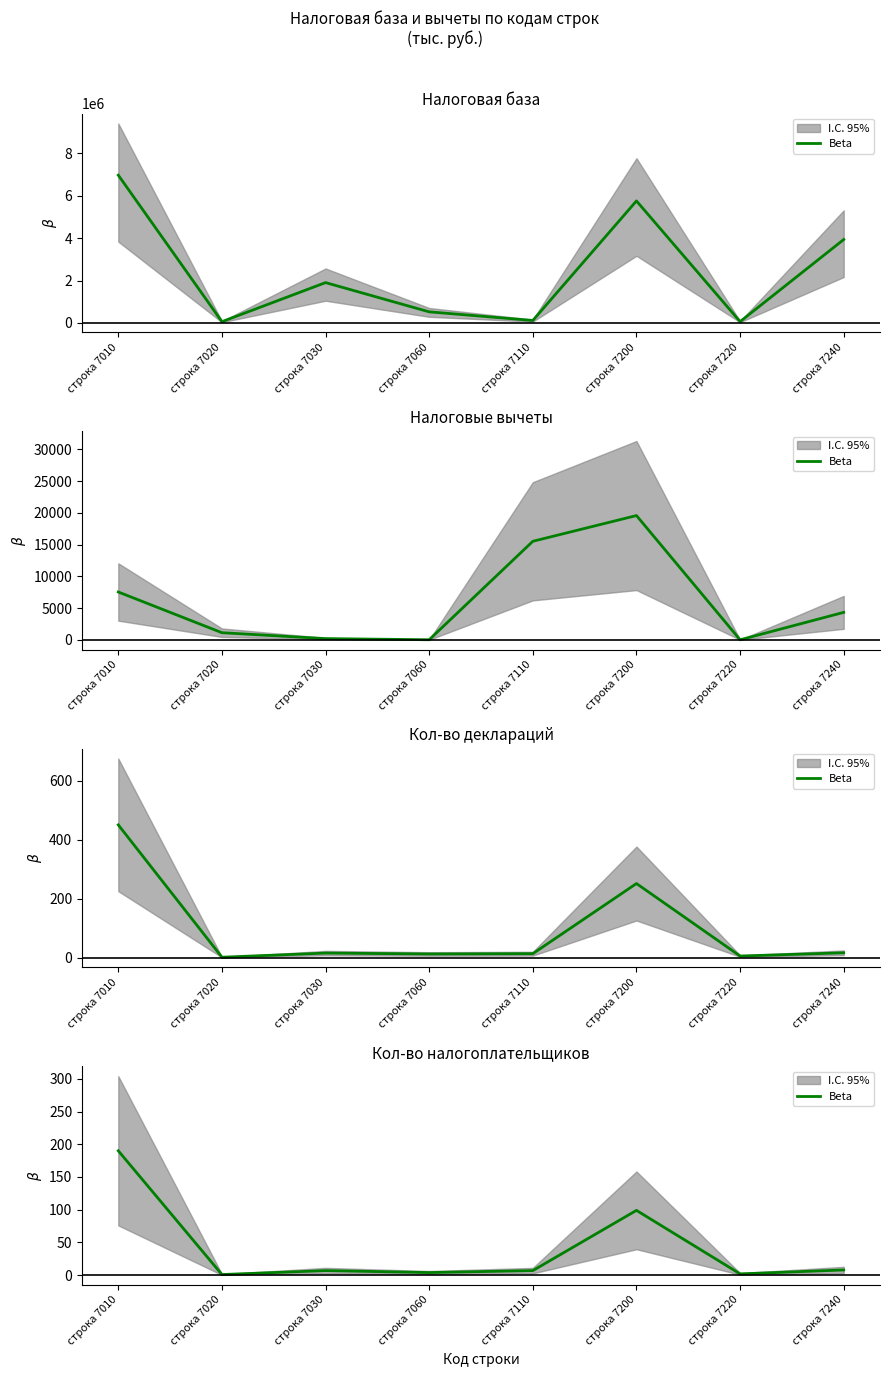

Rank the categories by value from lowest to highest.

строка 7020, строка 7220, строка 7060, строка 7030, строка 7110, строка 7240, строка 7200, строка 7010